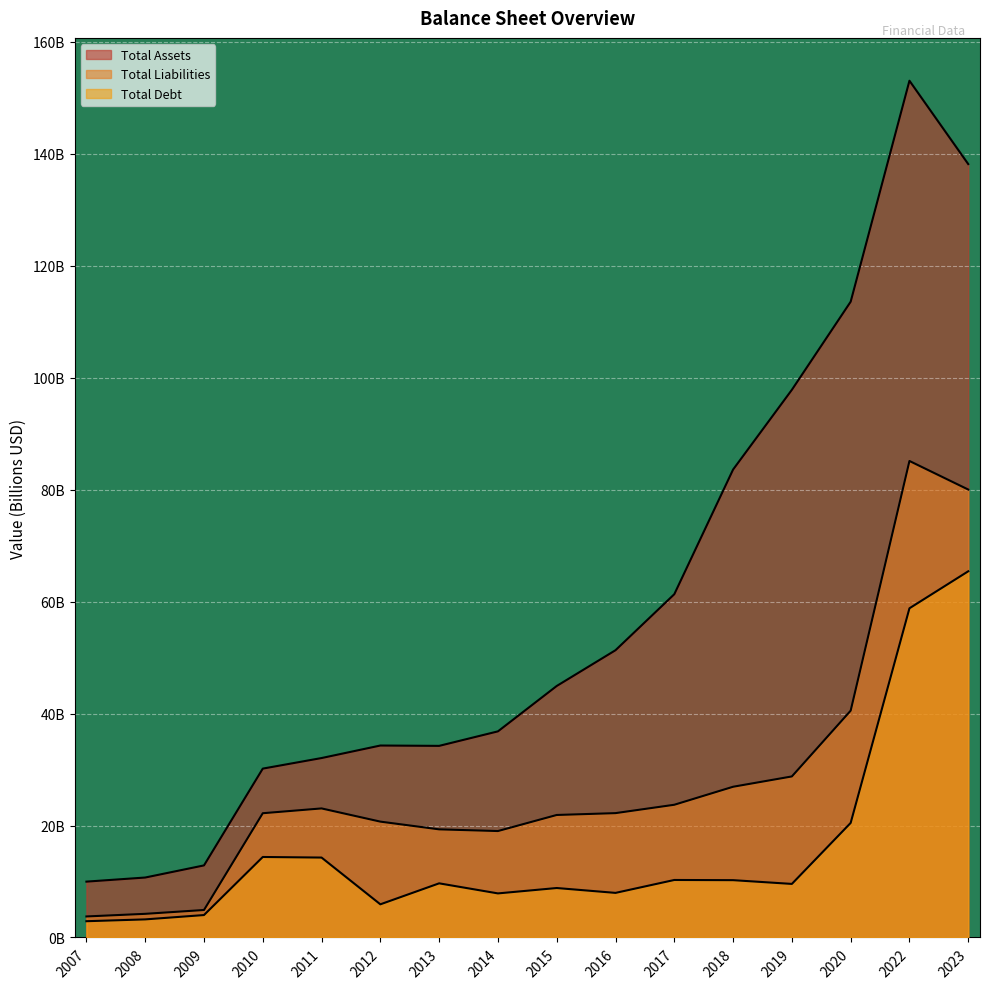

Which series has the largest total across all categories?

Total Assets